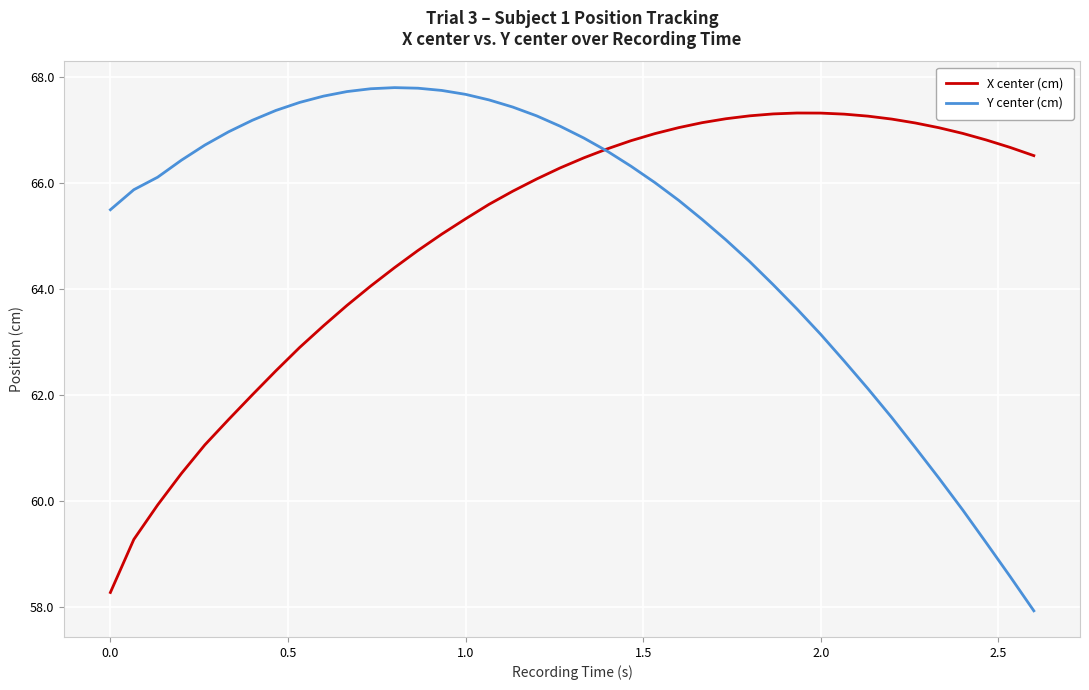

Which series has the widest spread of values?

Y center (cm)